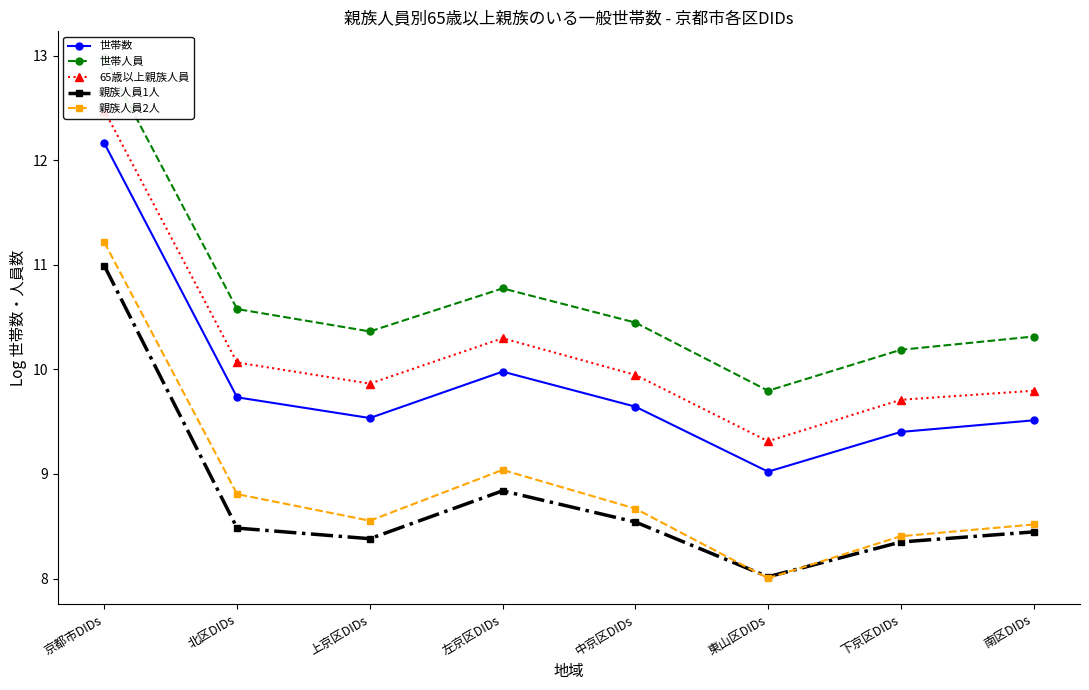

At which label is 親族人員1人 closest to 9?

左京区DIDs